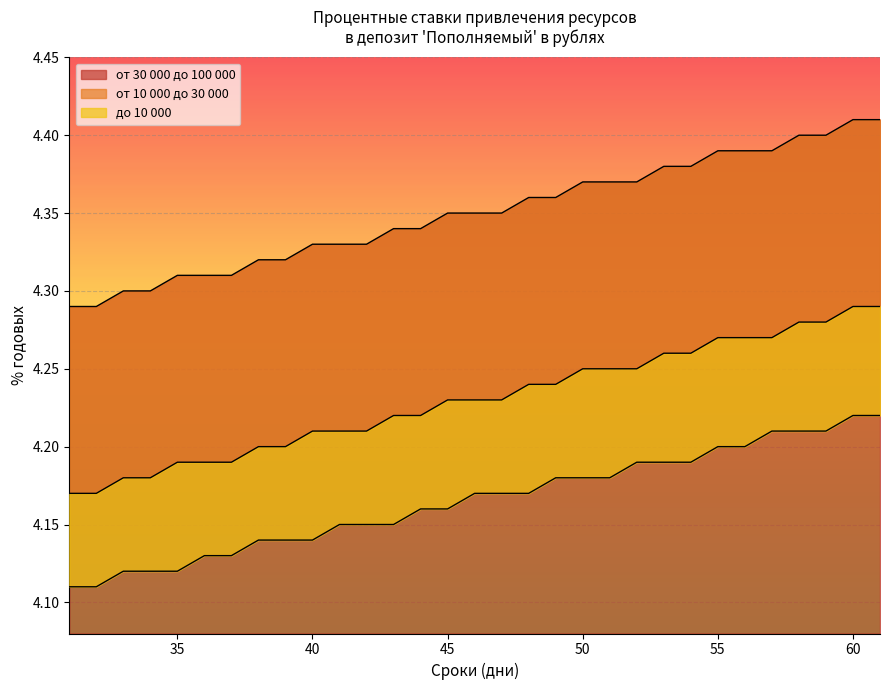

The value of до 10 000 at 47 is 4.2. True or false?

True